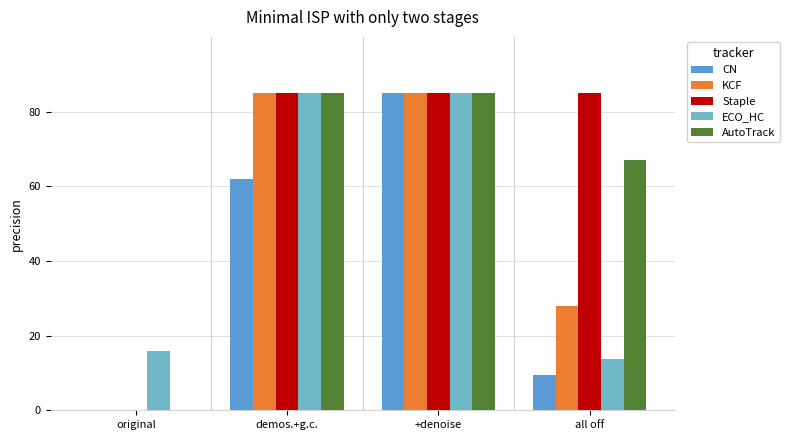

At which category is the sum across all series the highest?

+denoise